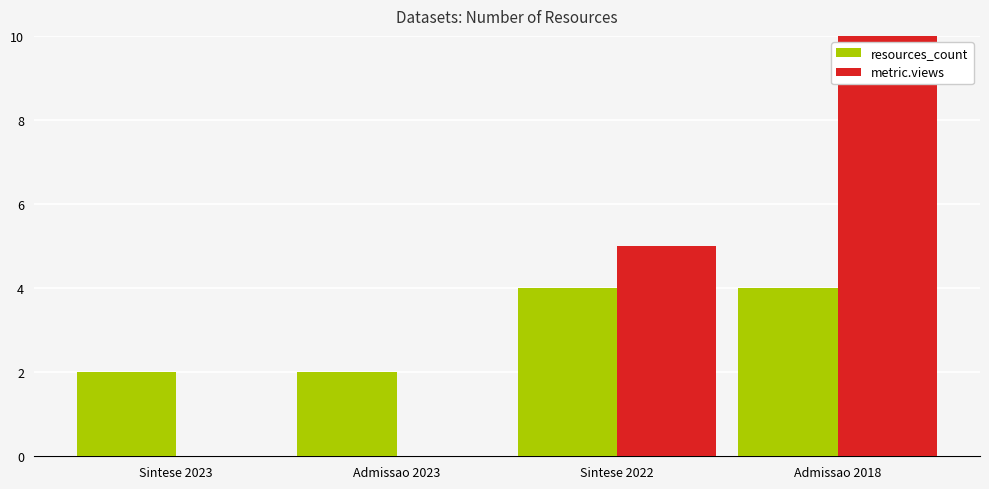

What are all the series names shown in the legend?

resources_count, metric.views